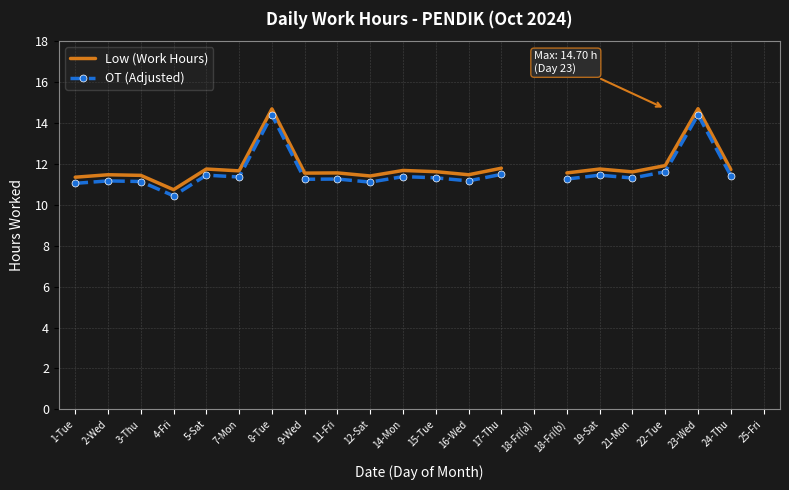

In OT (Adjusted), how many points are higher than both neighbors (excluding endpoints)?

7